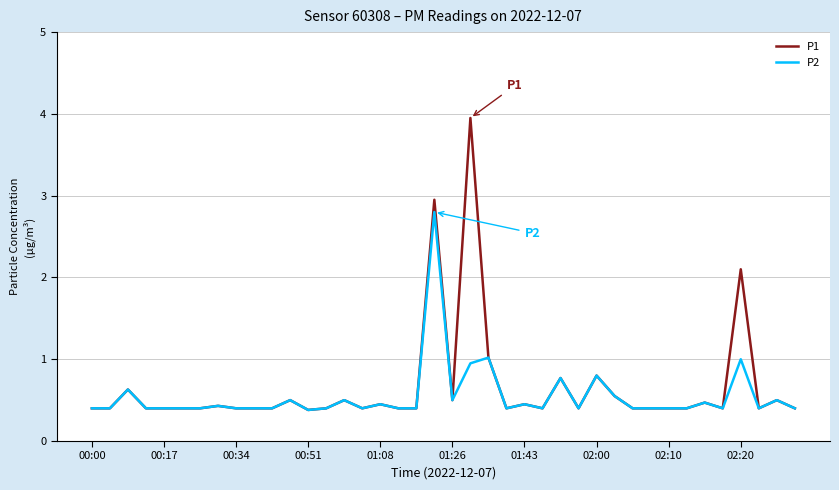

What is the greatest value displayed?

4.0